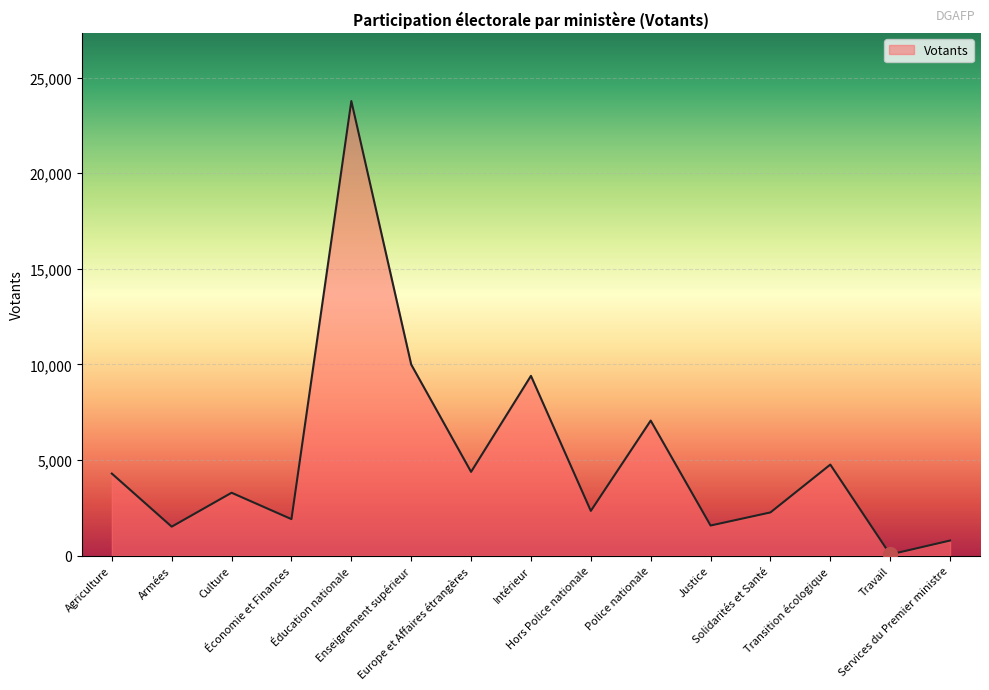

Which category has the highest value across all series?

Éducation nationale